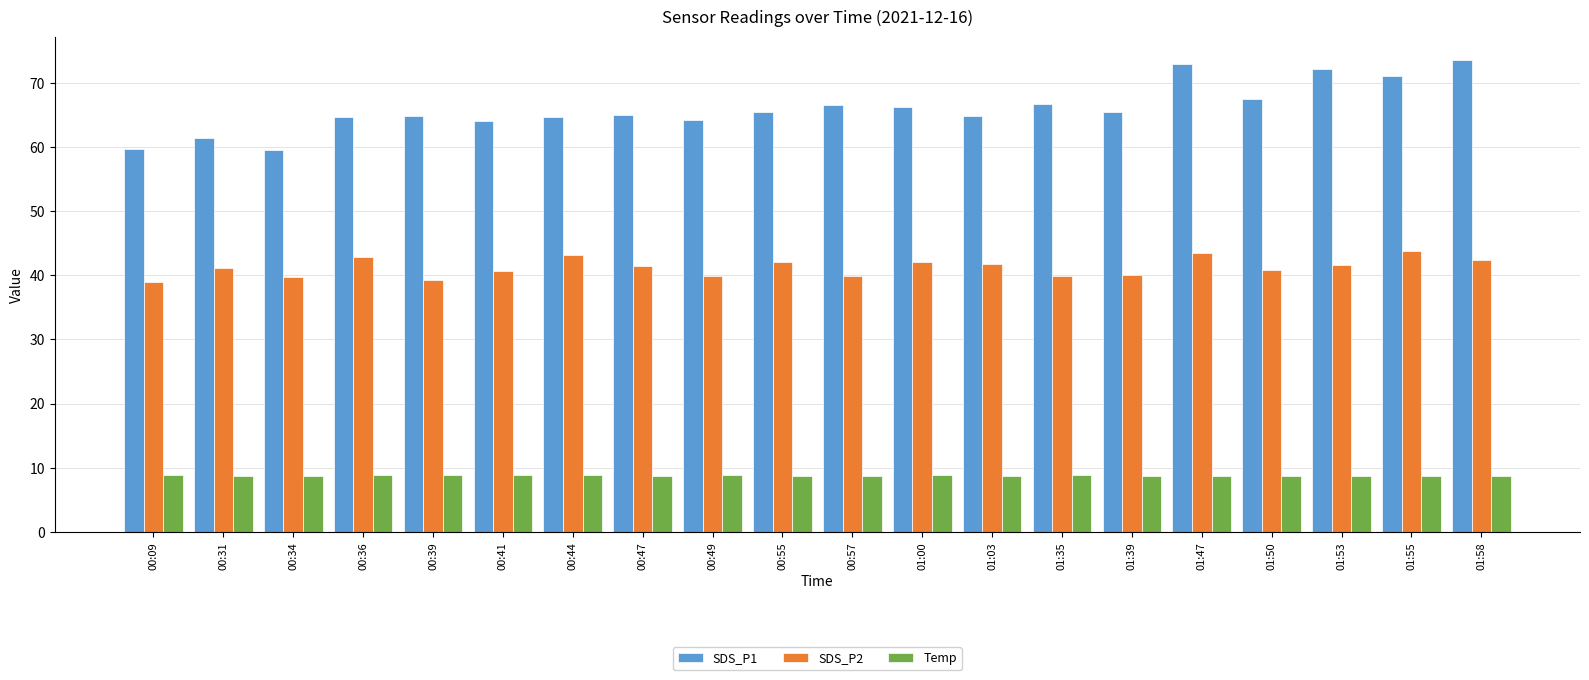

Is the value of SDS_P1 at 00:39 greater than the value of Temp at 00:09?

Yes